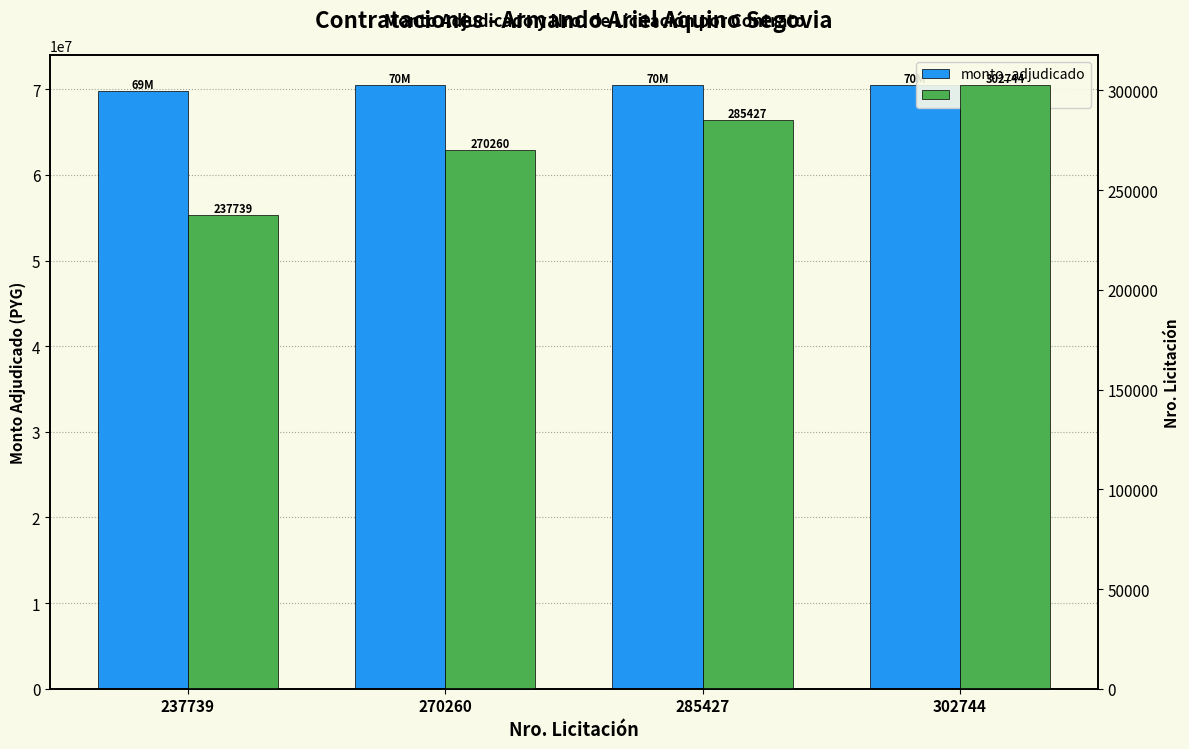

At 285427, list the series in order from smallest to largest.

nro_licitacion, monto_adjudicado